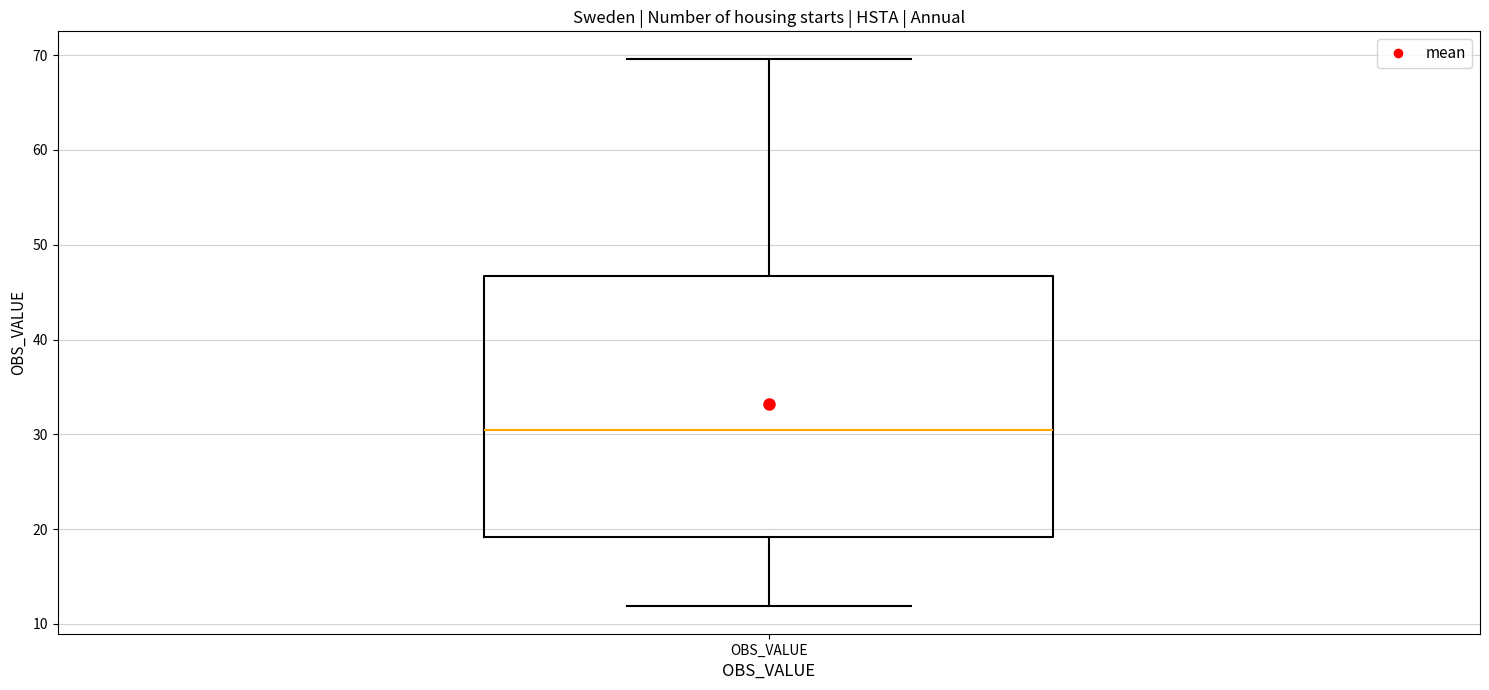

Where does the median line of the box for OBS_VALUE sit on the y-axis? The values are not printed on the chart, so give them approximately, as read against the axis.

31